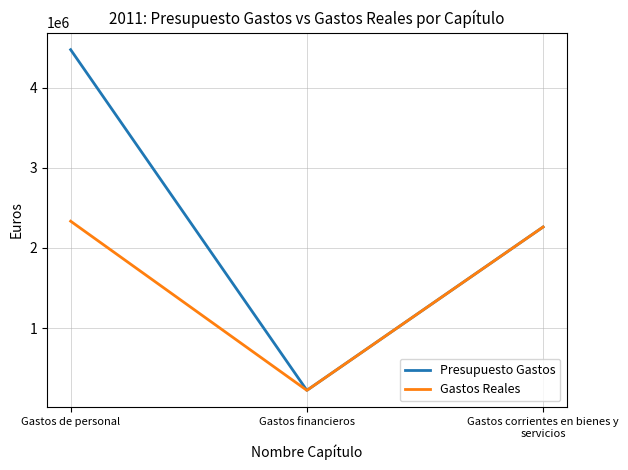

Which category has the lowest value in the Presupuesto Gastos series?

Gastos financieros